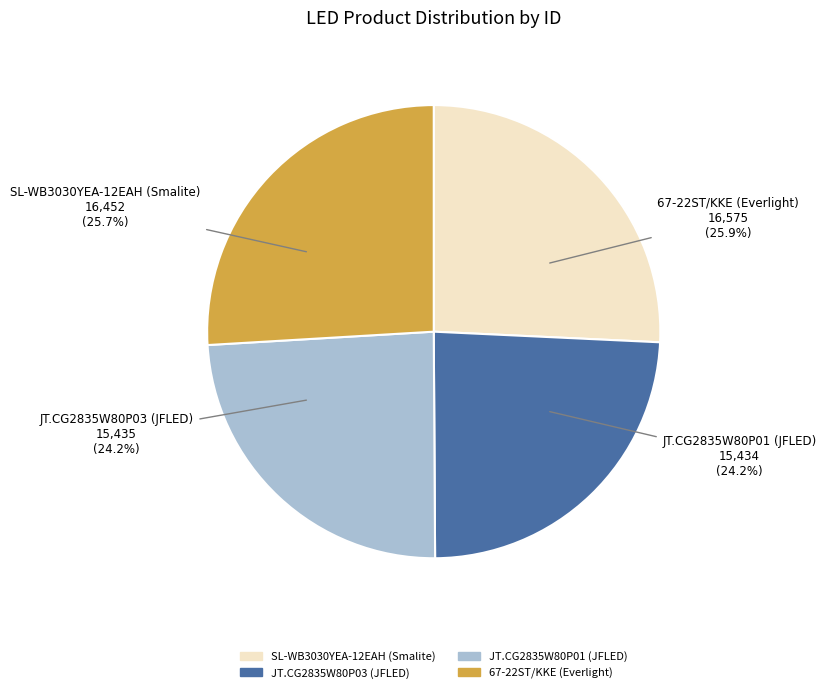

Which slice is the largest?

67-22ST/KKE (Everlight)